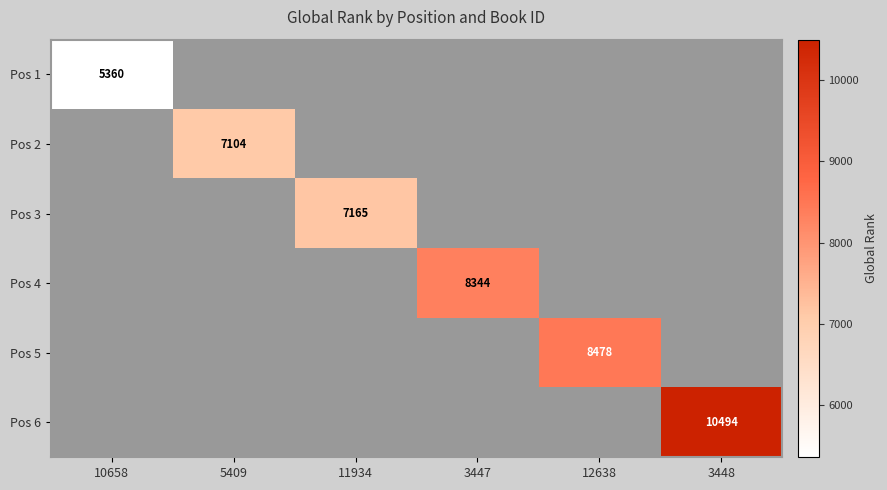

Is it true that Pos 4 equals 8344.0 at 3447?

True